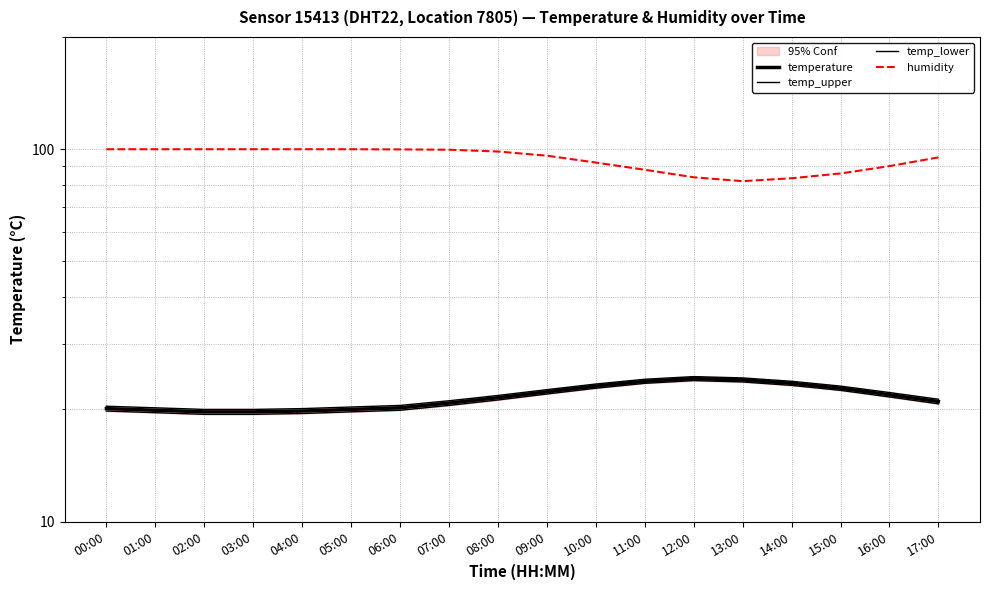

At which label does temp_upper first exceed 21?

07:00